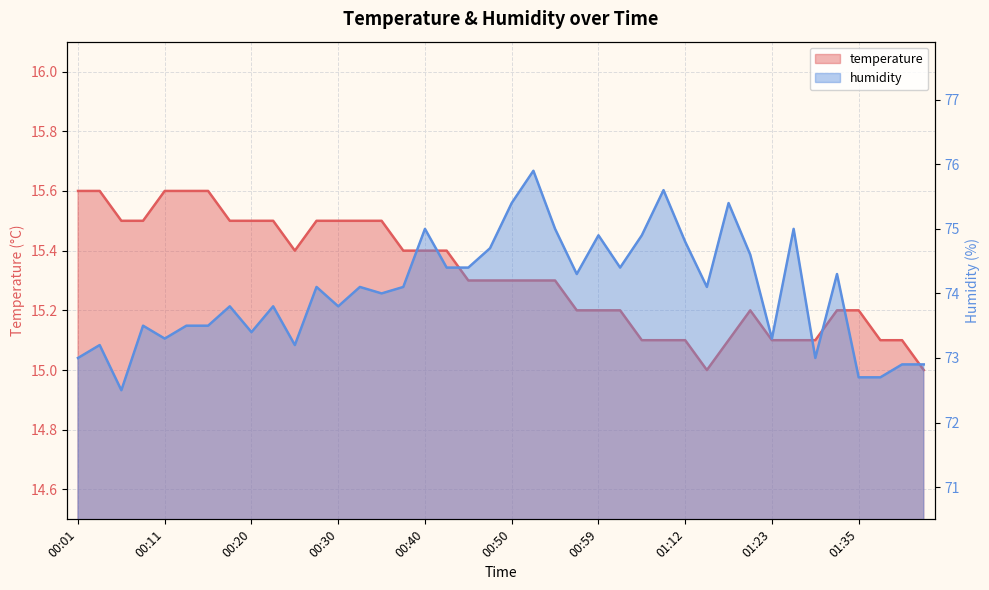

Which series has the largest total across all categories?

humidity